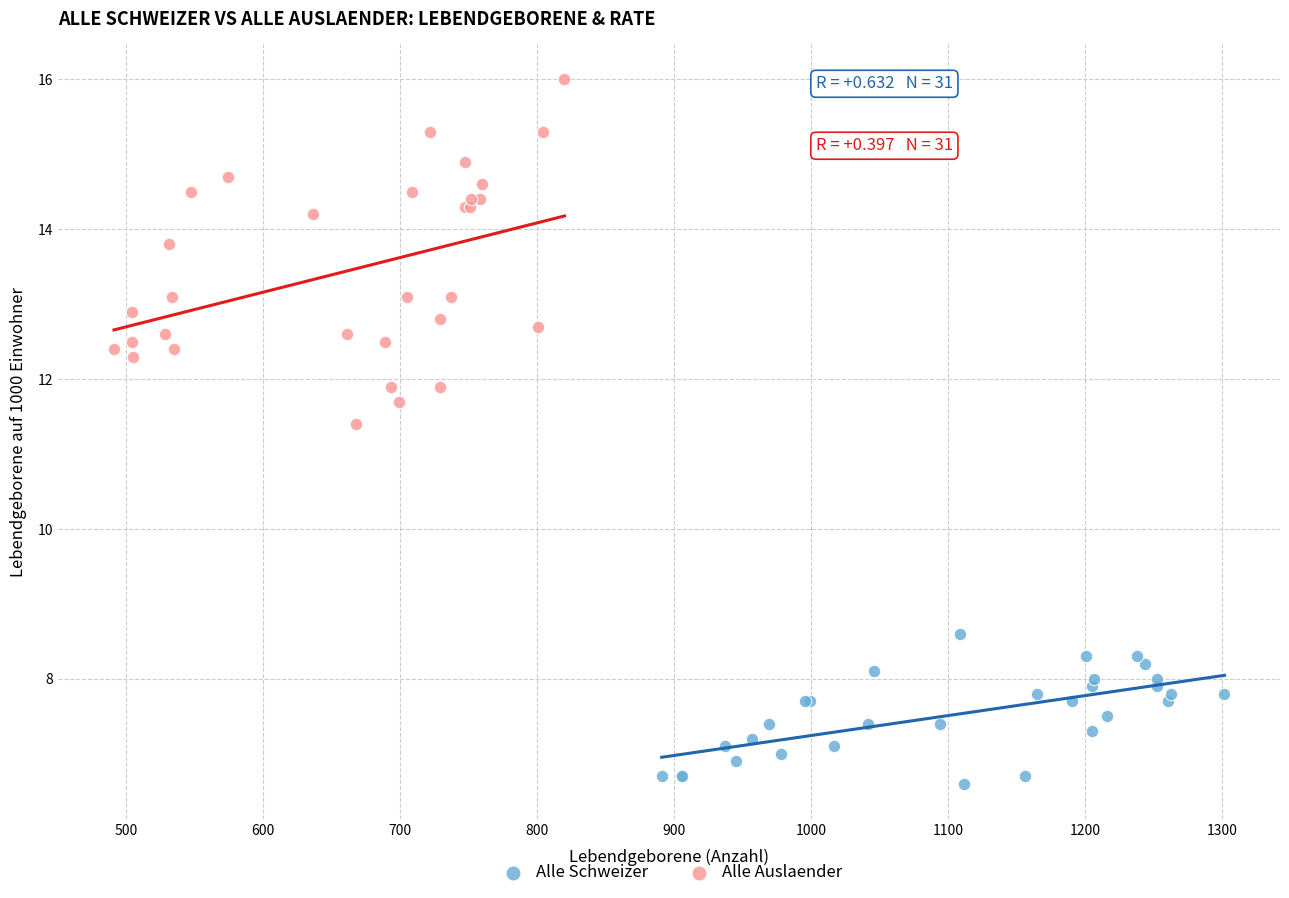

Which series contains the lowest Y value?

Alle Schweizer